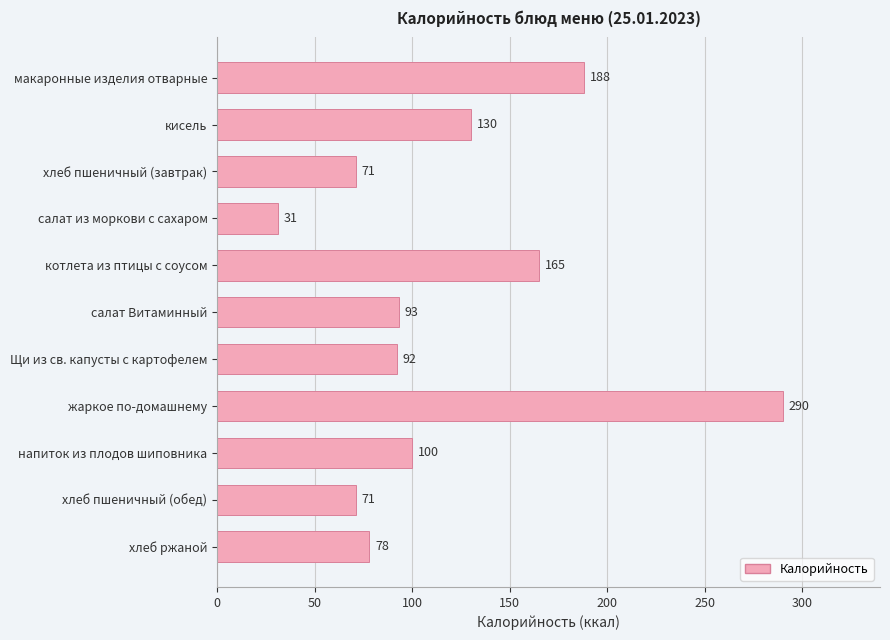

What is the approximate value at макаронные изделия отварные, to the nearest 5?

190